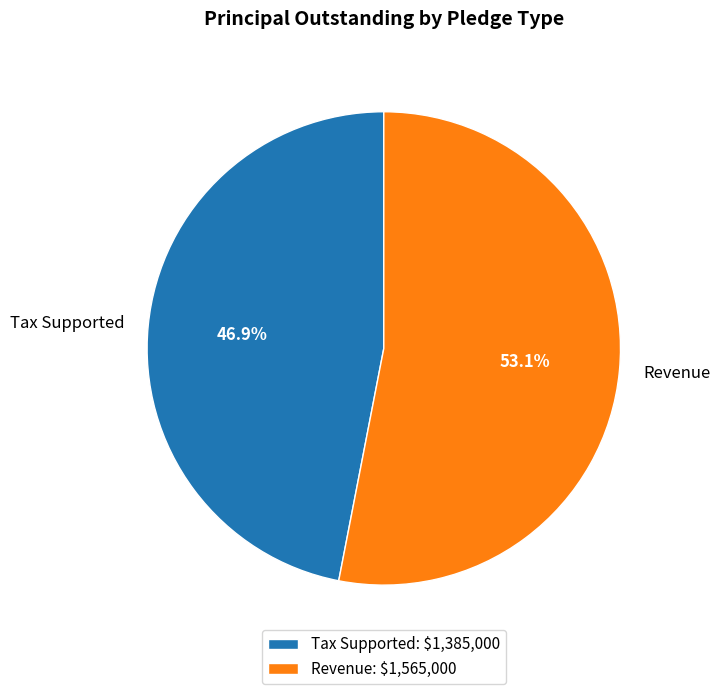

Combined, what portion of the pie is Revenue and Tax Supported?

100.0%